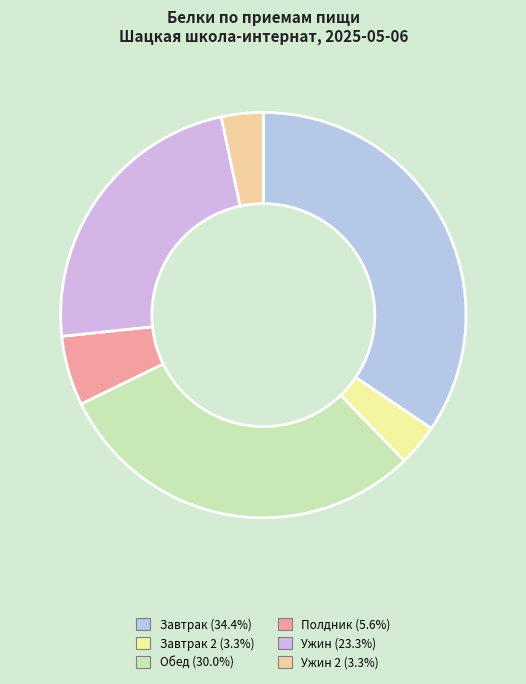

Count the number of slices in the pie.

6